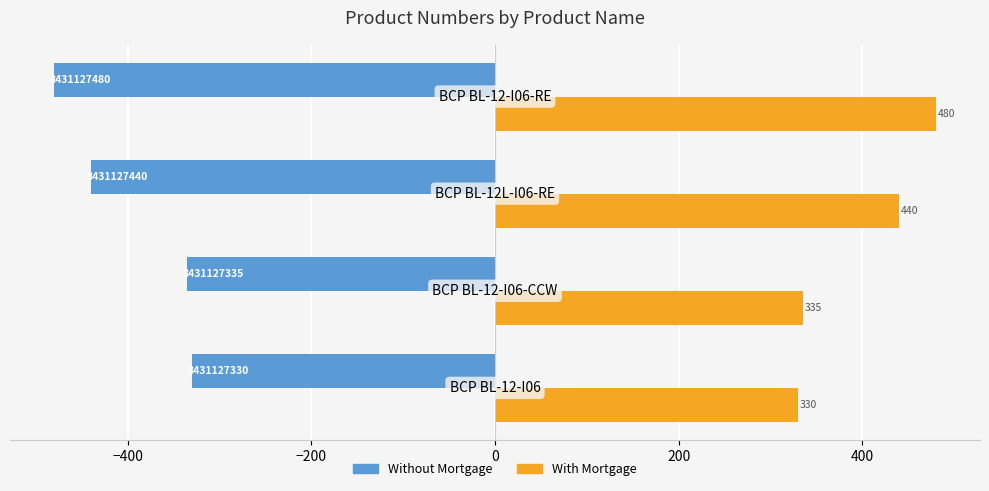

What is the smallest value displayed?

-480